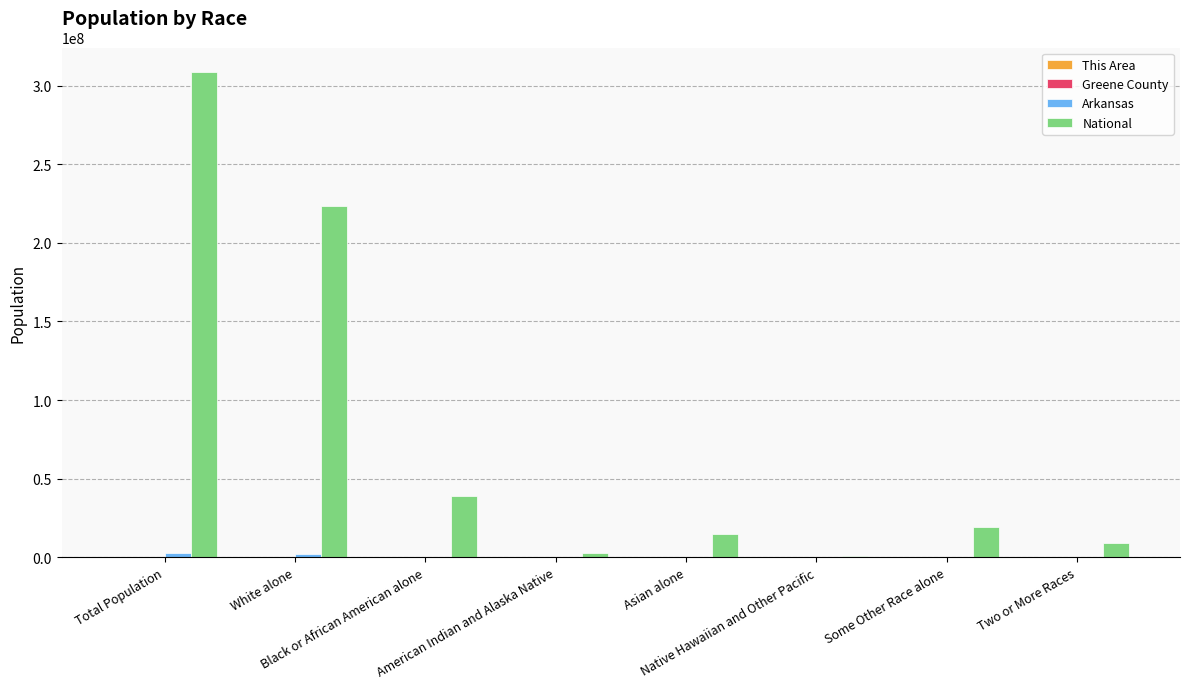

What is the greatest value displayed?

308745538